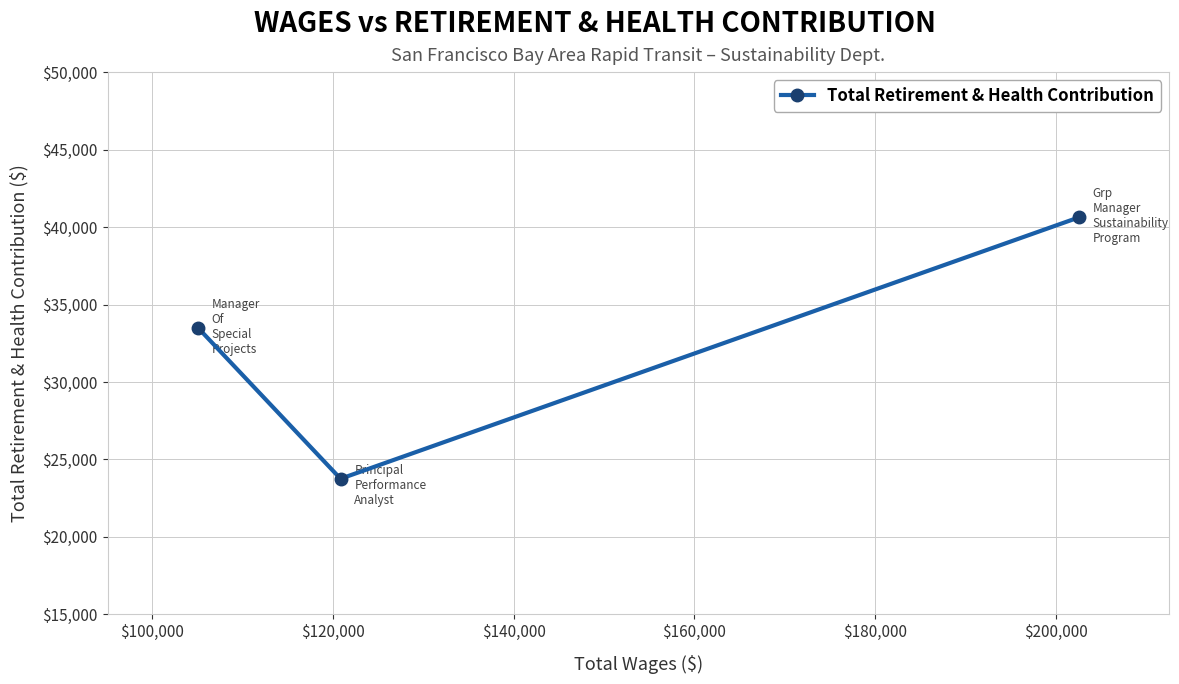

How many lines are shown in the chart?

1